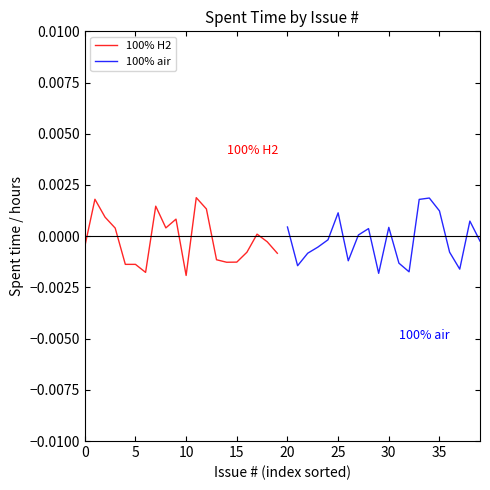

Which series has the largest total across all categories?

100% H2